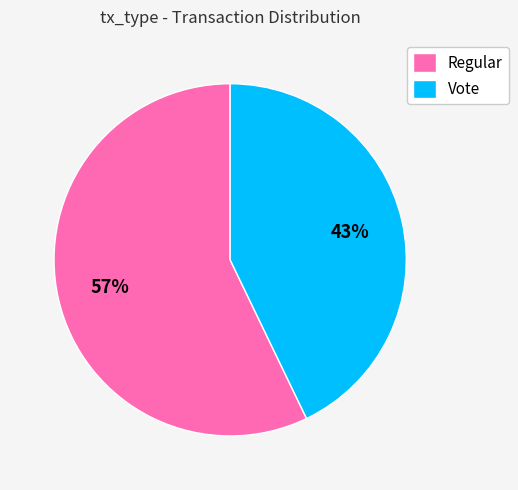

To the nearest percent, what is the average slice percentage?

50%